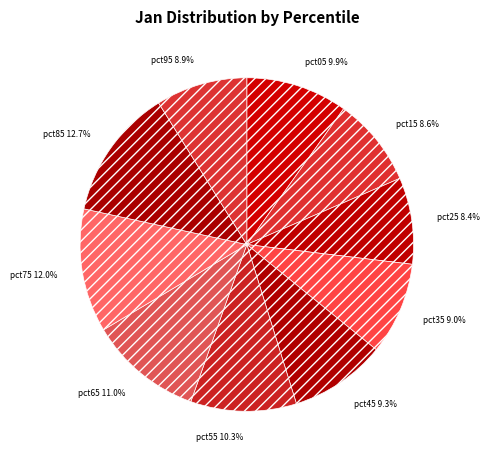

Approximately how many times larger is the value at pct85 compared to pct55?

1.2